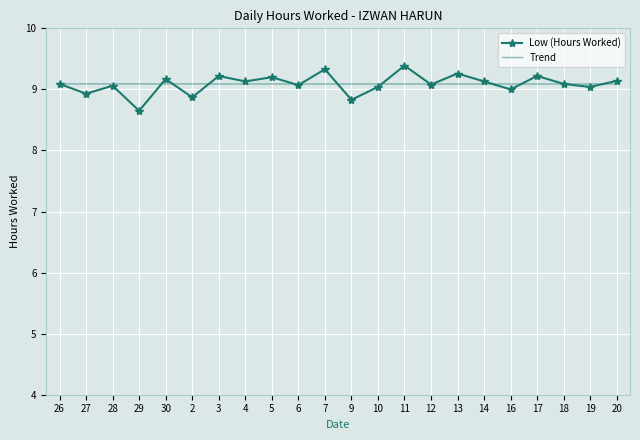

What is the maximum value for Trend?

9.1